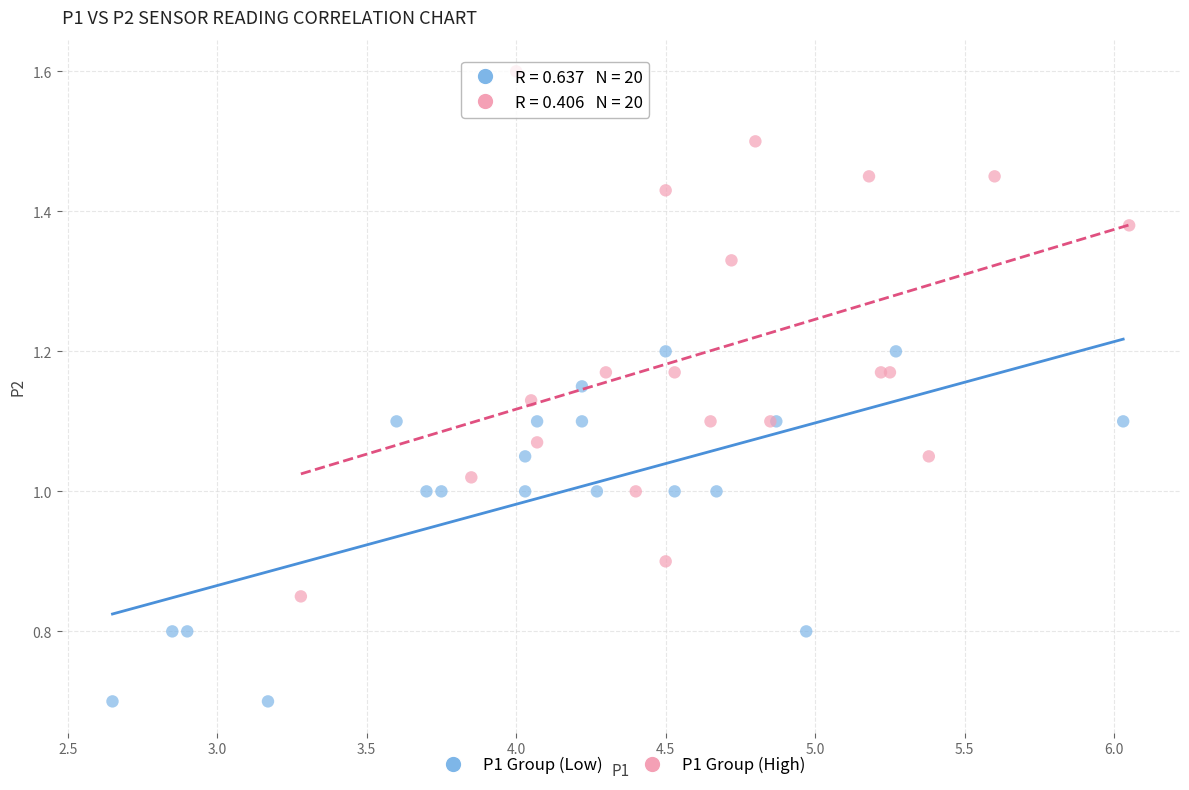

Which series contains the lowest Y value?

P1 Group (Low)